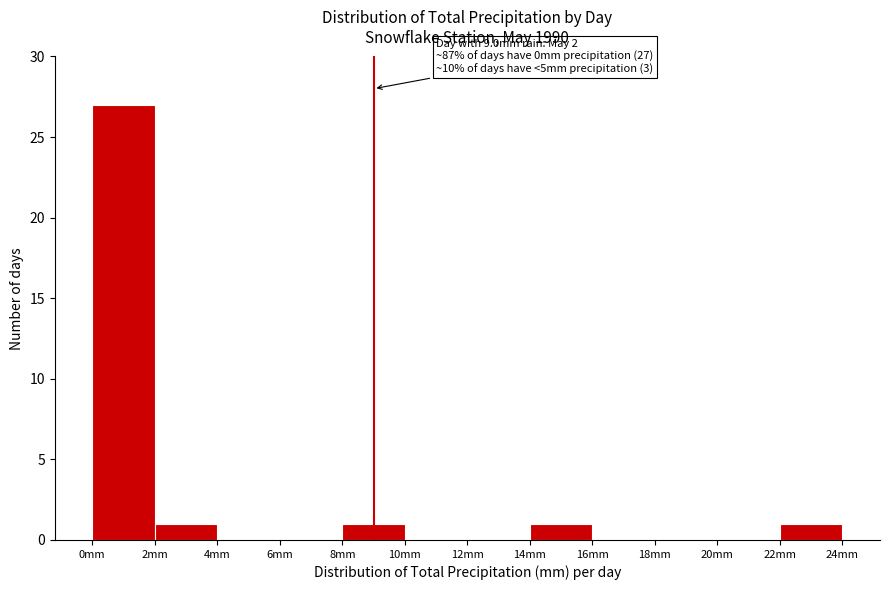

Which range on the x-axis has the tallest bar?

0 to 2